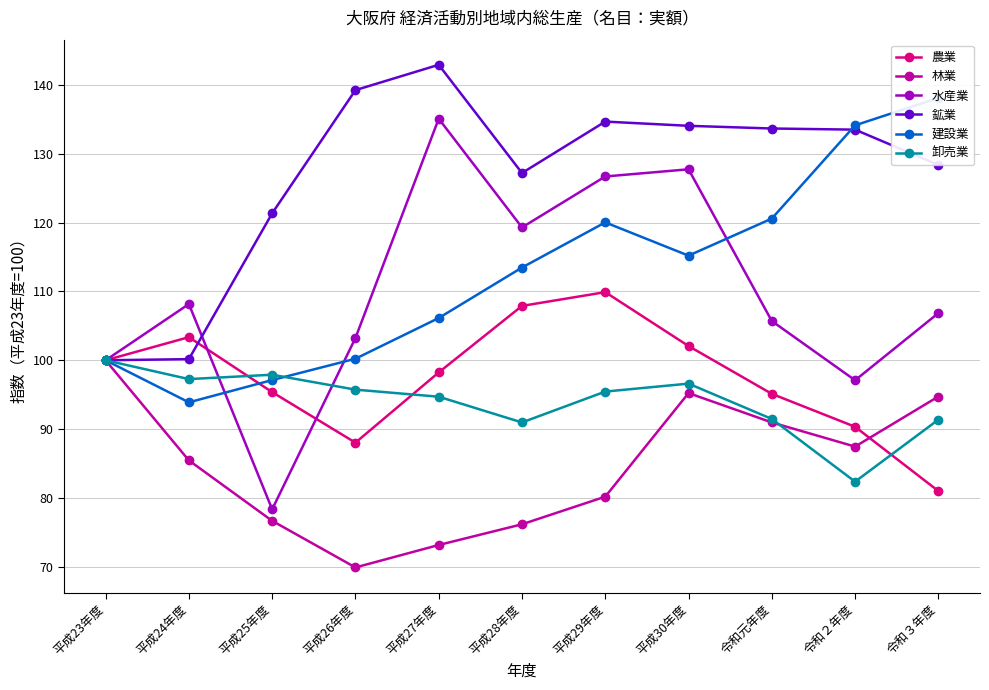

At which label does 林業 reach its minimum?

平成26年度